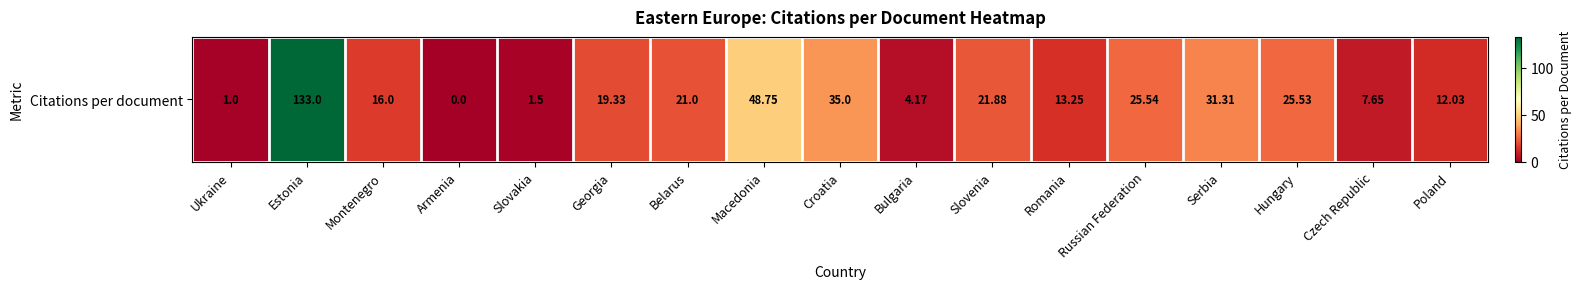

At which label does the data first exceed 19?

Estonia